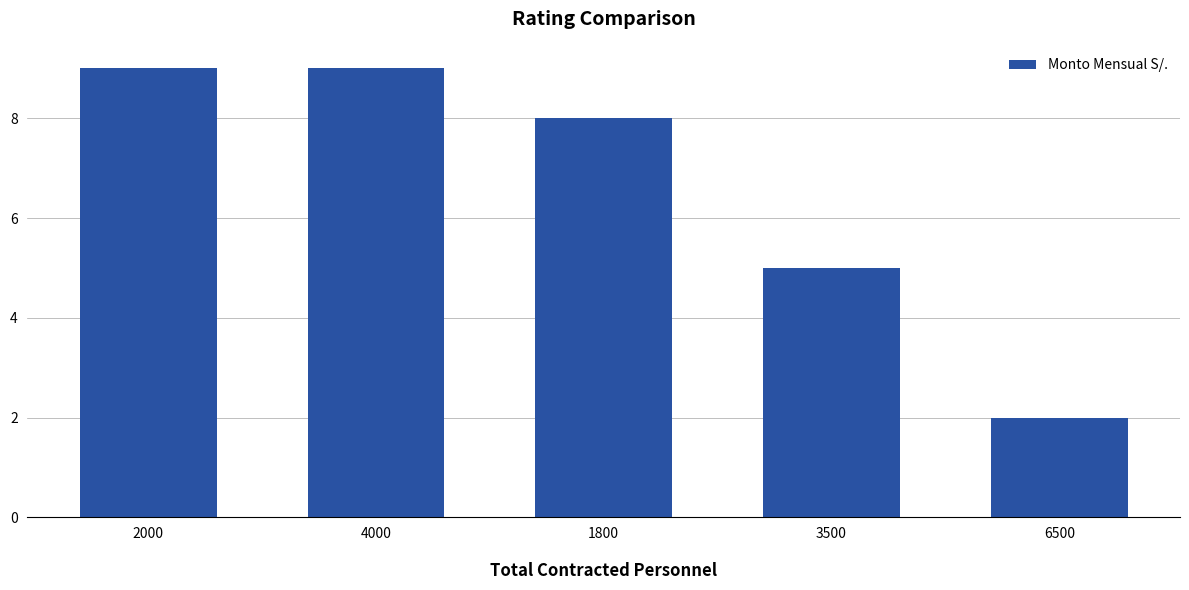

Reading left to right, list all the values displayed in this chart.

2000=9	4000=9	1800=8	3500=5	6500=2